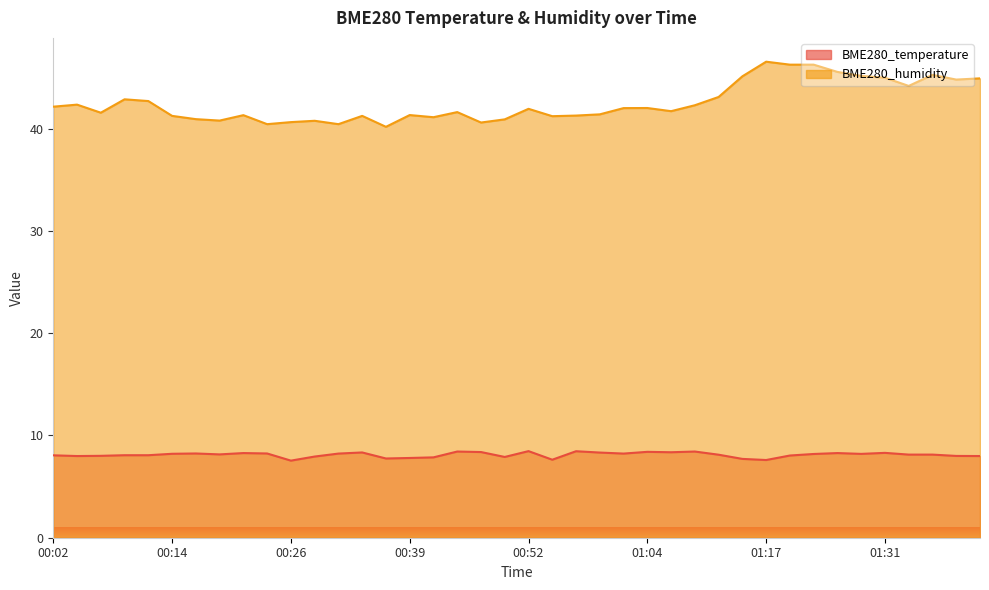

What position from the left is 01:07?

27